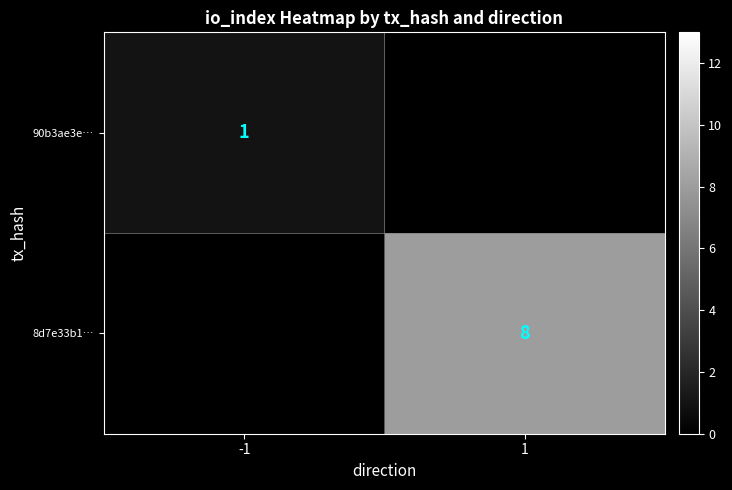

Is the value of 8d7e33b1… at 1 greater than the value of 90b3ae3e… at -1?

Yes